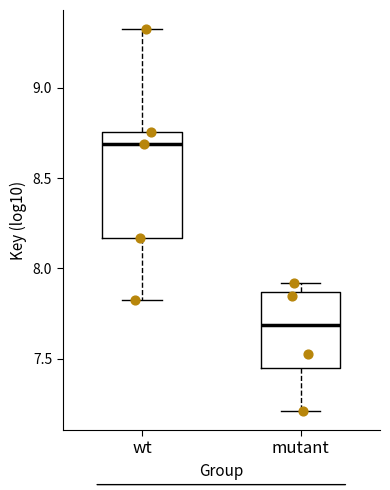

Which box is the tallest, from its lower edge to its upper edge?

wt